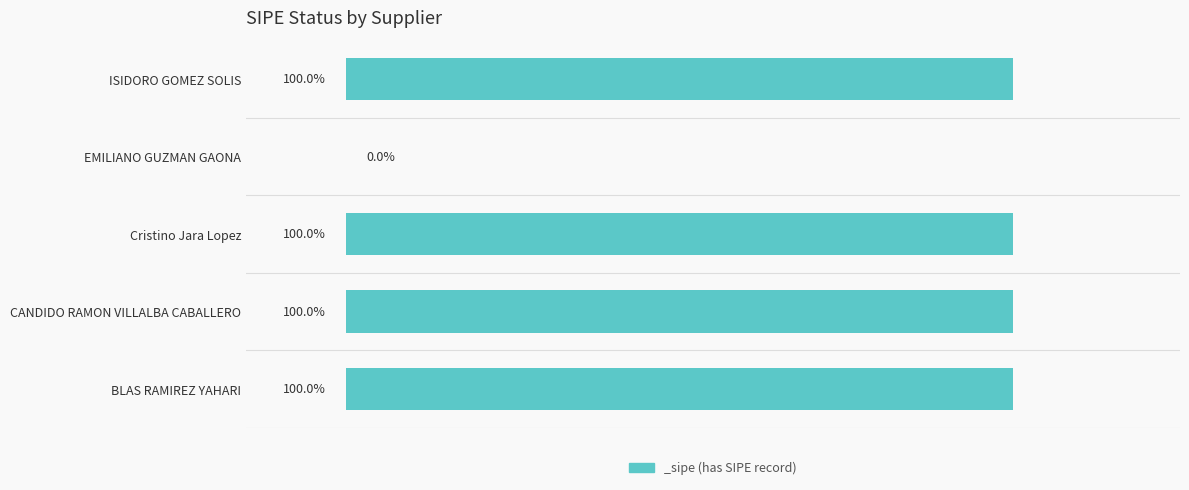

List the labels in order of value, largest first.

BLAS RAMIREZ YAHARI, CANDIDO RAMON VILLALBA CABALLERO, Cristino Jara Lopez, ISIDORO GOMEZ SOLIS, EMILIANO GUZMAN GAONA